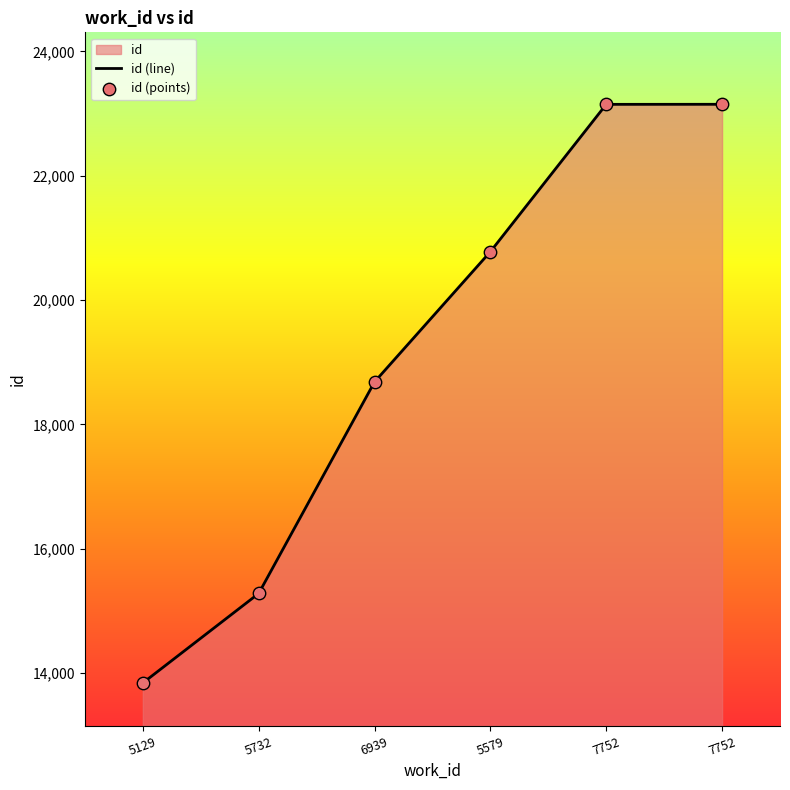

Which series has the largest total across all categories?

id (line)